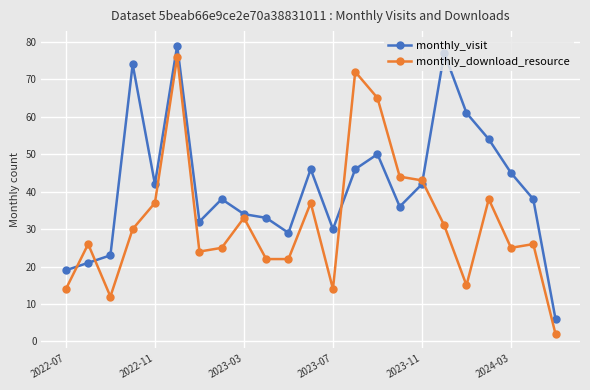

Rank the series by their maximum value, from lowest to highest.

monthly_download_resource, monthly_visit